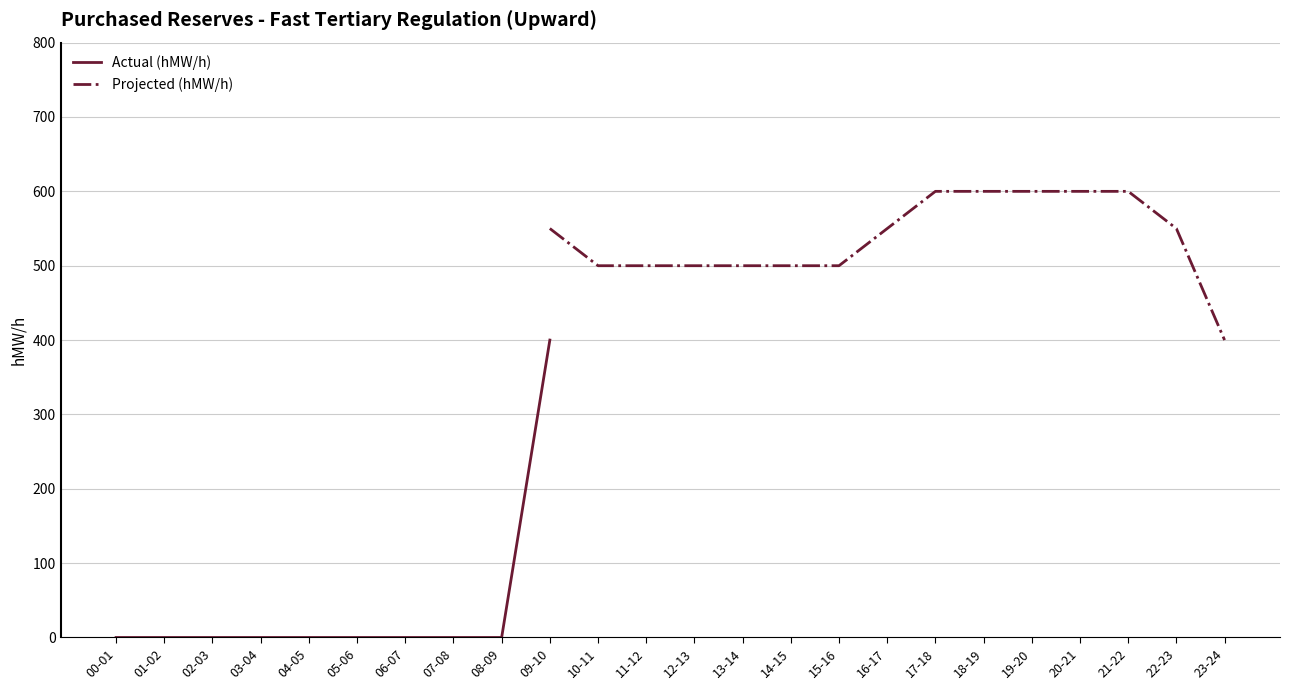

What are all the series names shown in the legend?

Actual (hMW/h), Projected (hMW/h)